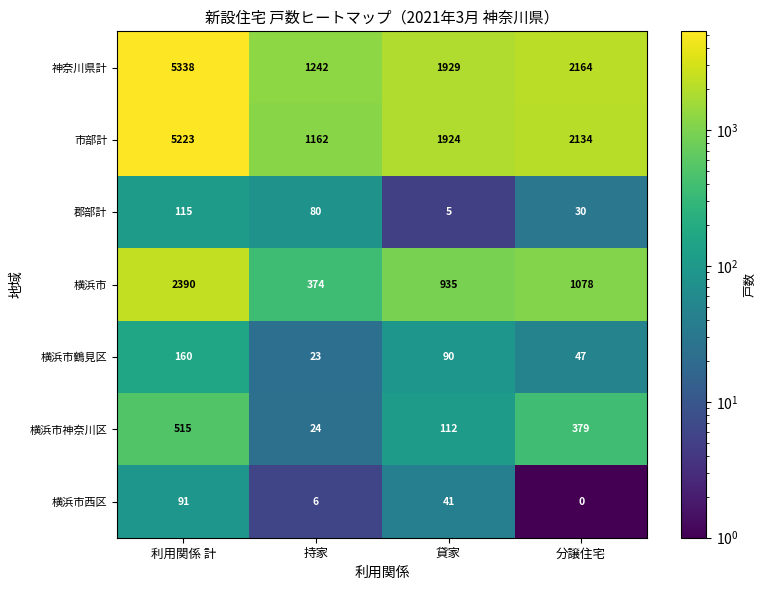

What is the average value of the 神奈川県計 series?

2668